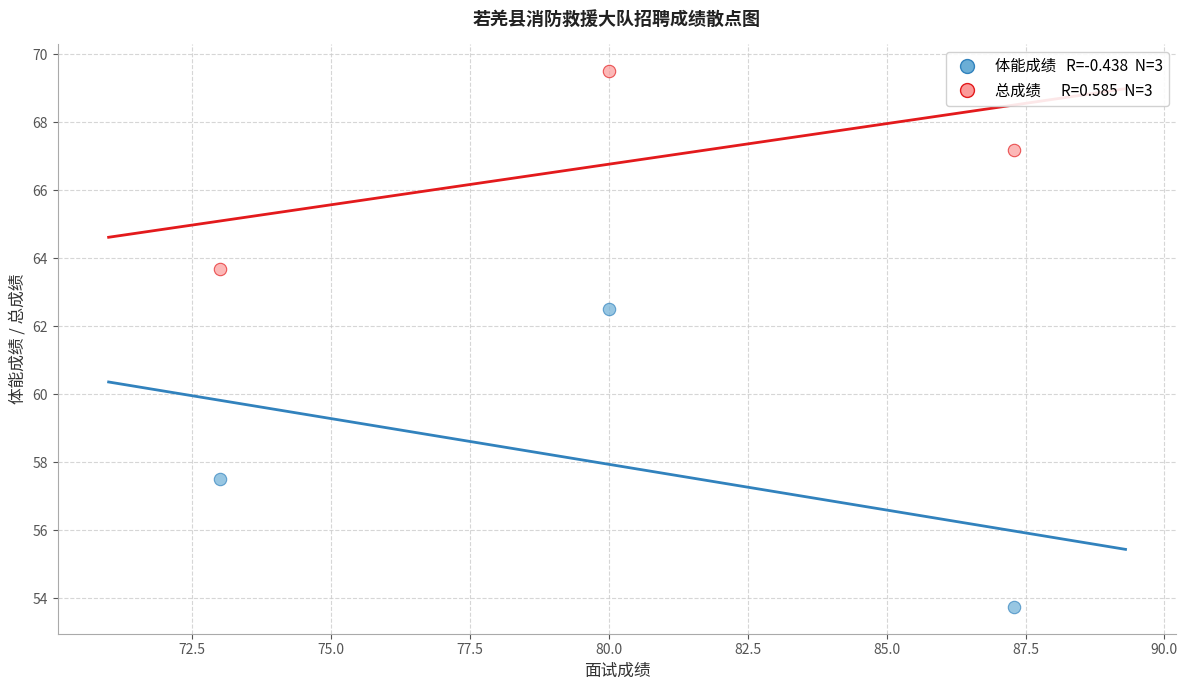

Across all data points, what is the average X value?

80.1